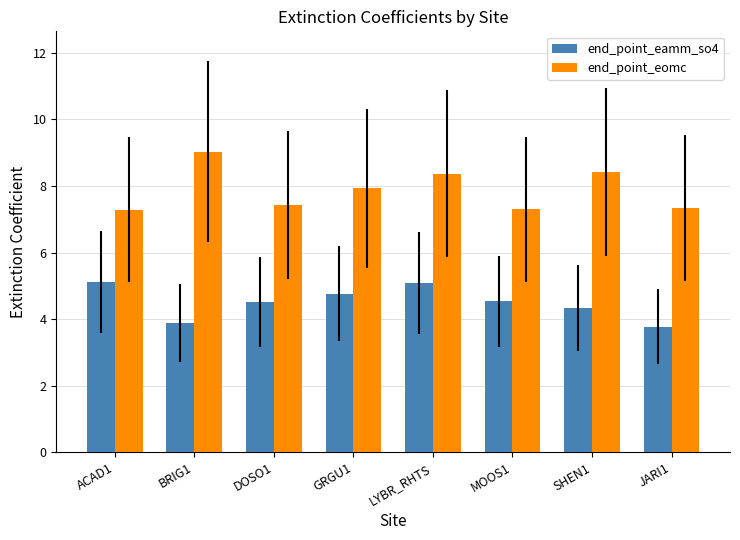

Is the value of end_point_eamm_so4 at GRGU1 greater than the value of end_point_eomc at LYBR_RHTS?

No